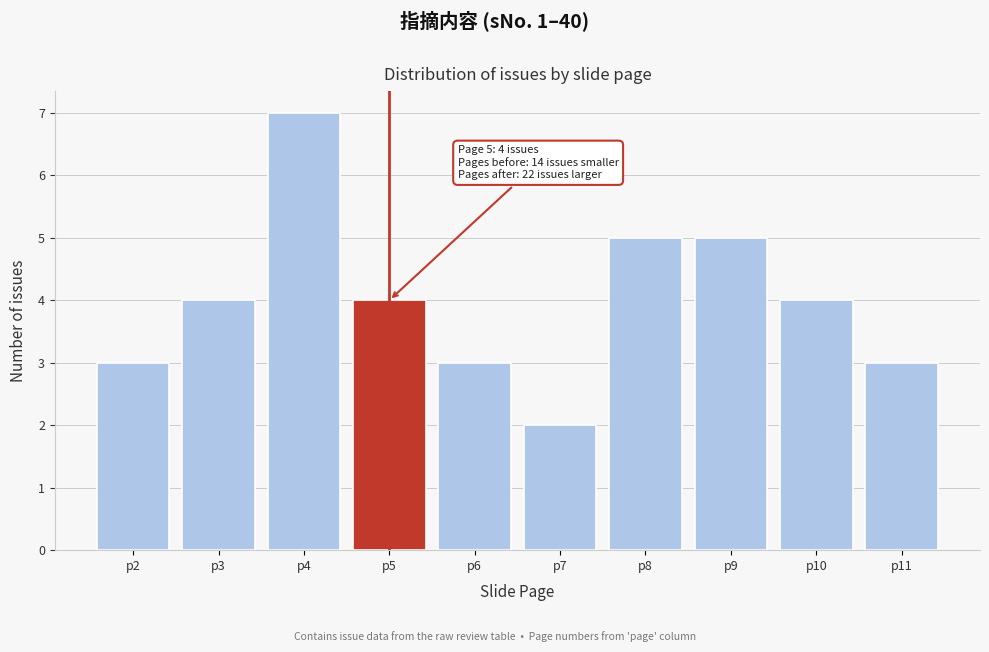

Reading left to right, list all the values displayed in this chart.

3	4	7	4	3	2	5	5	4	3